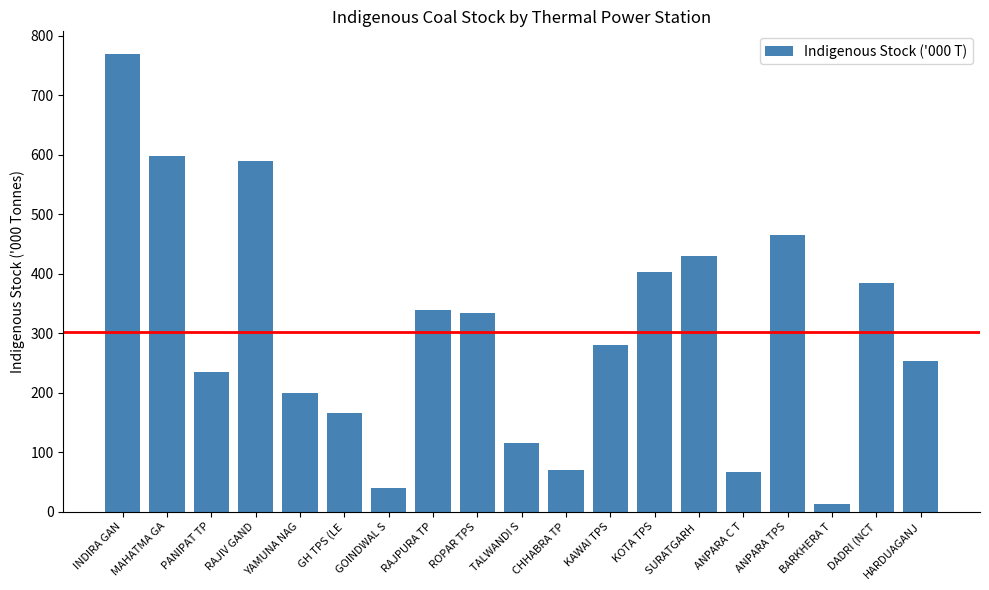

What is the greatest value displayed?

768.7